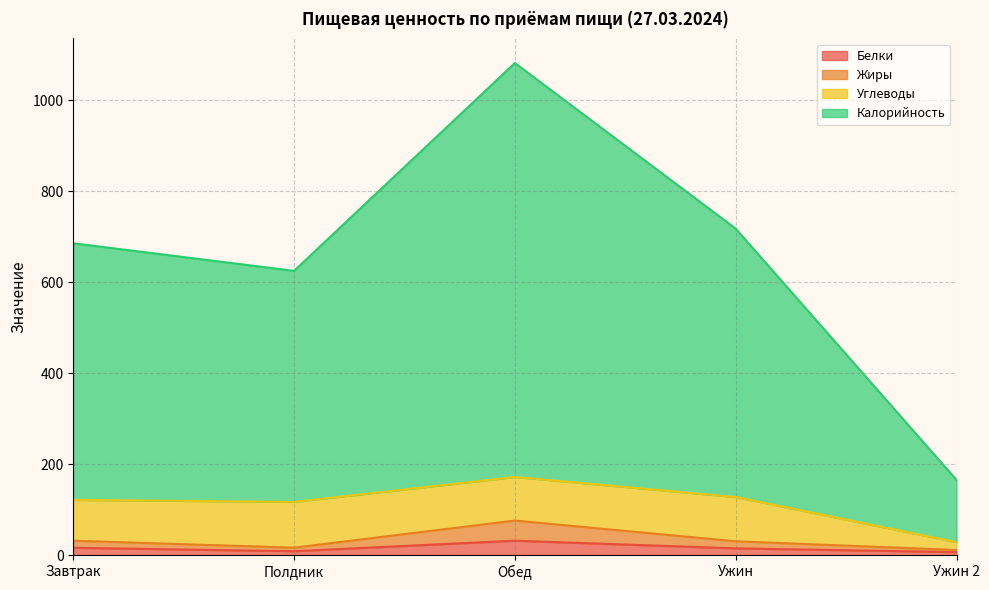

What is the approximate value of Жиры at Ужин?

30.5